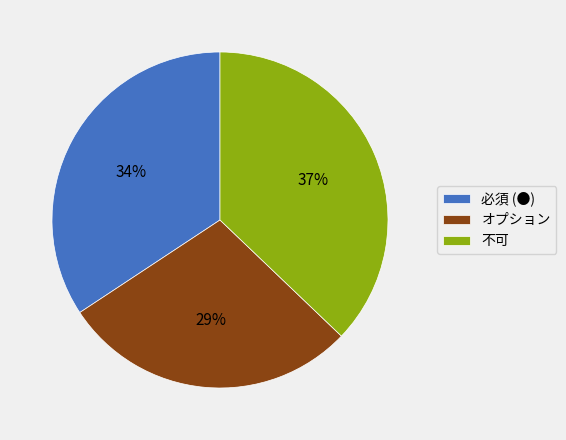

To the nearest percent, what is the combined percentage of オプション and 必須 (●)?

63%